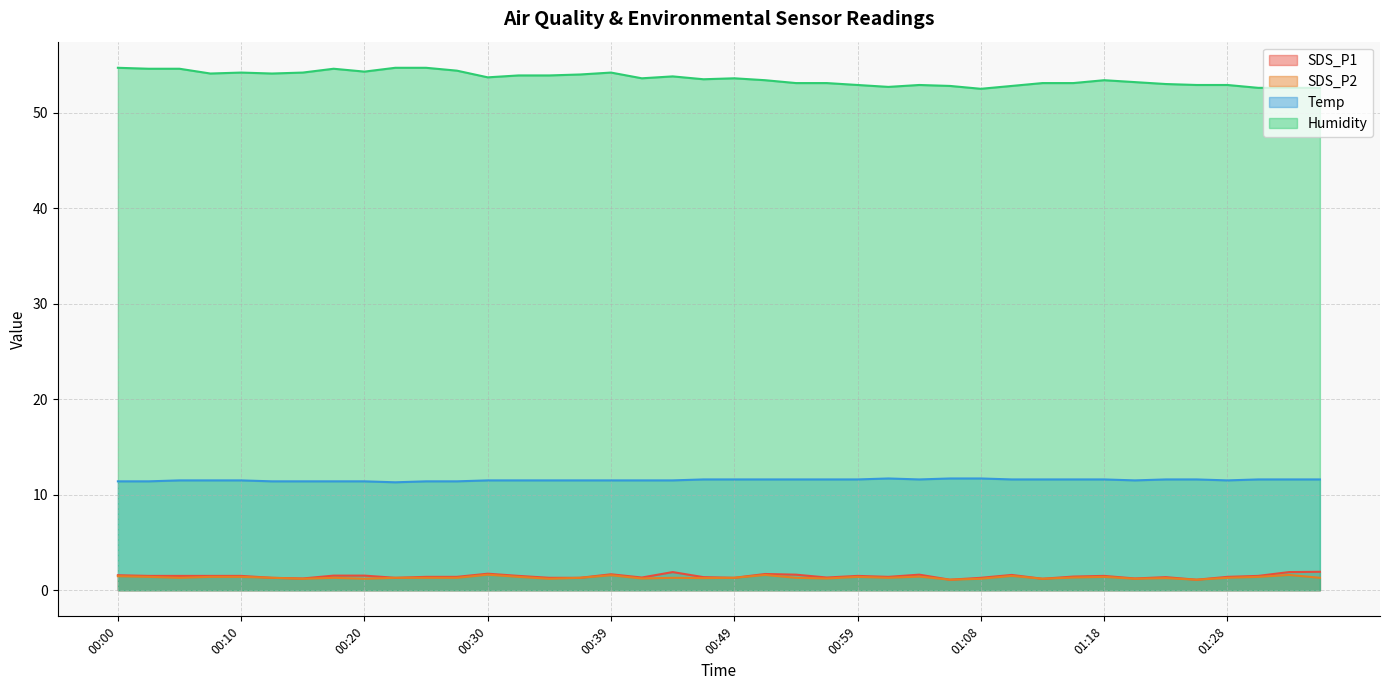

What is the difference between the SDS_P2 values at 00:12 and 01:30?

0.1